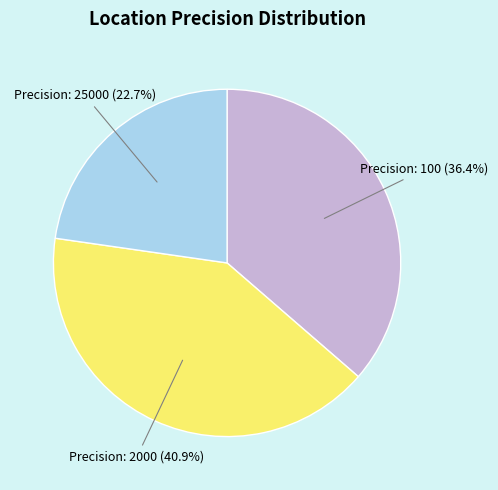

Does any single category account for the majority?

No